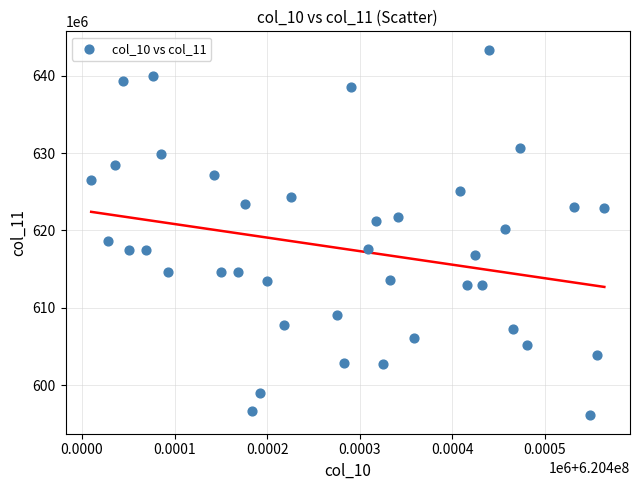

What is the range of Y values (max minus min)?

47298588.6